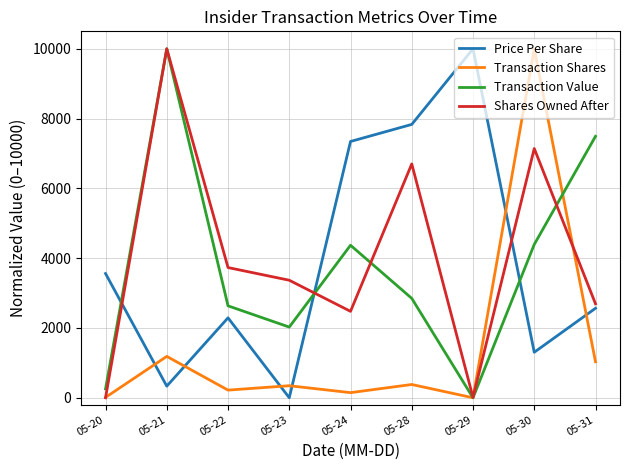

At which category is the sum across all series the highest?

05-30